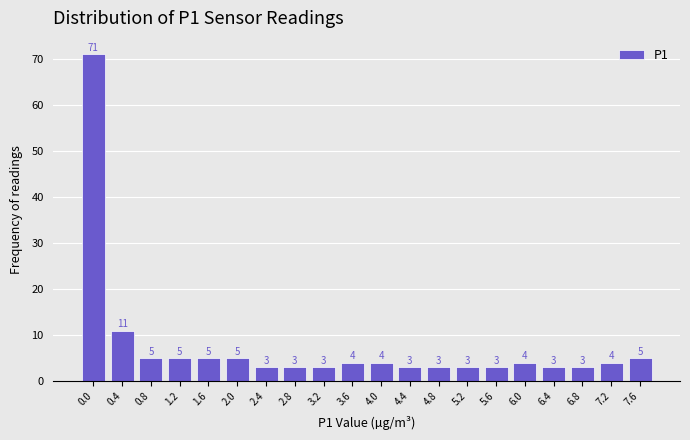

Reading right to left, what are all the values shown in this chart?

7.6=5	7.2=4	6.8=3	6.4=3	6.0=4	5.6=3	5.2=3	4.8=3	4.4=3	4.0=4	3.6=4	3.2=3	2.8=3	2.4=3	2.0=5	1.6=5	1.2=5	0.8=5	0.4=11	0.0=71